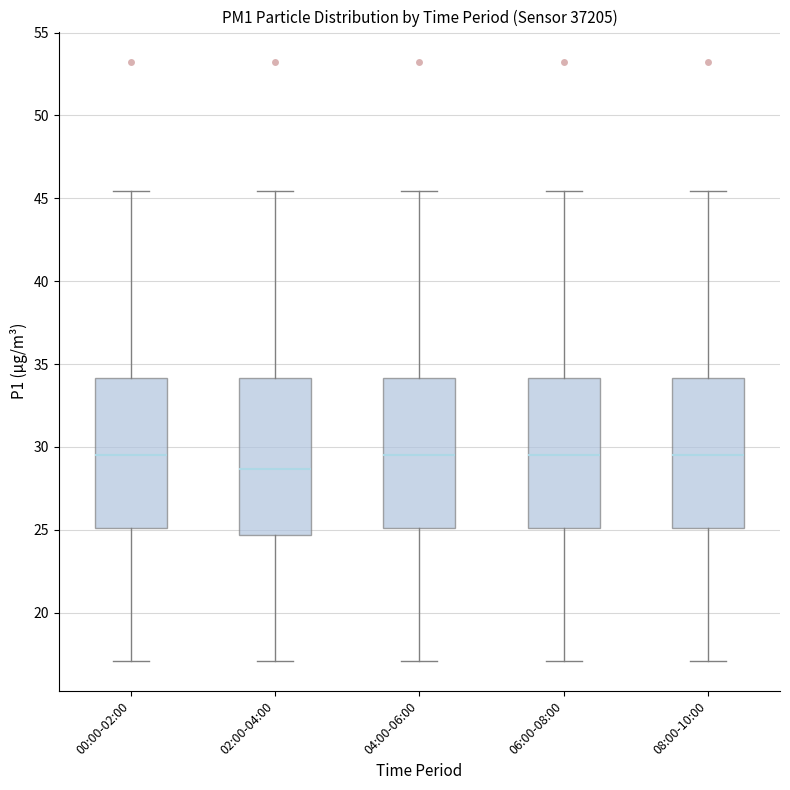

Reading left to right, read every box against the y-axis: the position of its median line, the range the box covers, and the ends of its whiskers. The values are not printed on the chart, so give them approximately, as read against the axis.

00:00-02:00: median 29.5, box 25.0 to 34.0, whiskers 17.0 to 45.5
02:00-04:00: median 28.5, box 24.5 to 34.0, whiskers 17.0 to 45.5
04:00-06:00: median 29.5, box 25.0 to 34.0, whiskers 17.0 to 45.5
06:00-08:00: median 29.5, box 25.0 to 34.0, whiskers 17.0 to 45.5
08:00-10:00: median 29.5, box 25.0 to 34.0, whiskers 17.0 to 45.5